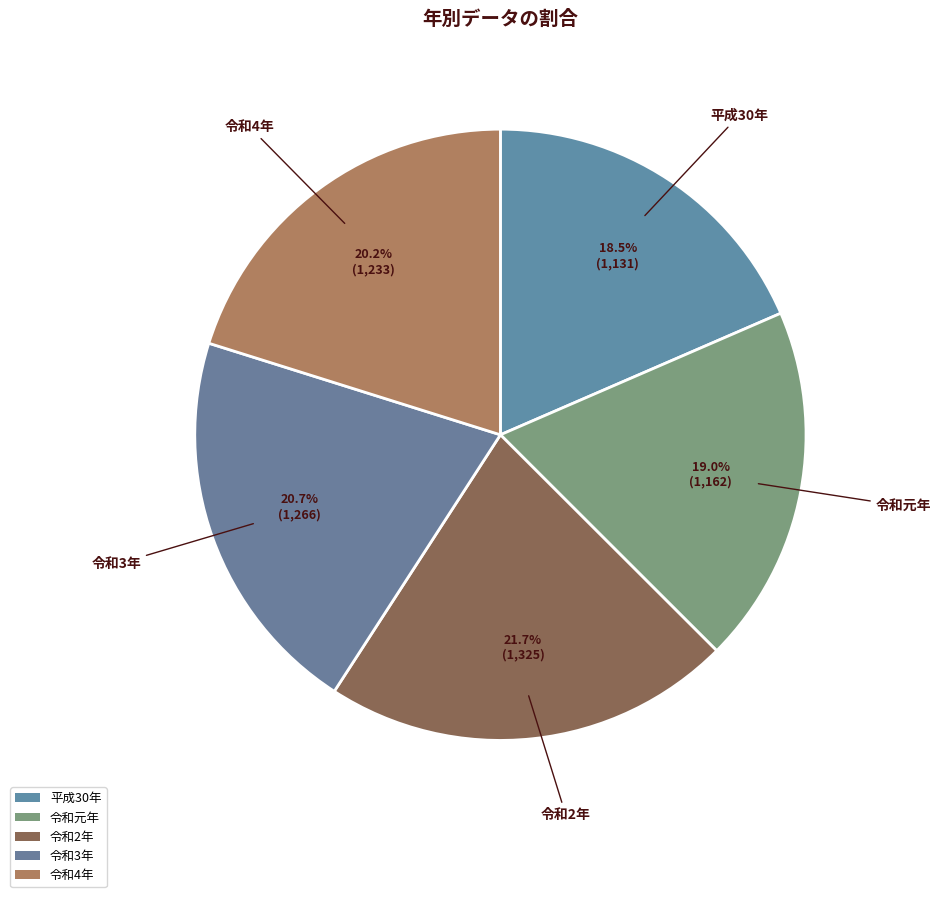

Rank the categories by value from highest to lowest.

令和2年, 令和3年, 令和4年, 令和元年, 平成30年